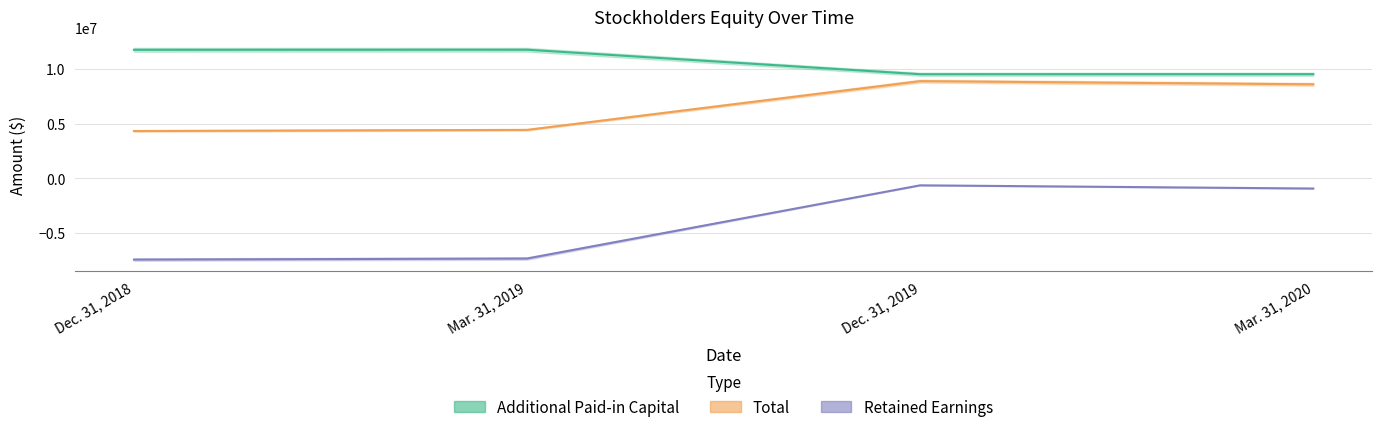

At Mar. 31, 2019, list the series in order from smallest to largest.

Retained Earnings, Total, Additional Paid-in Capital